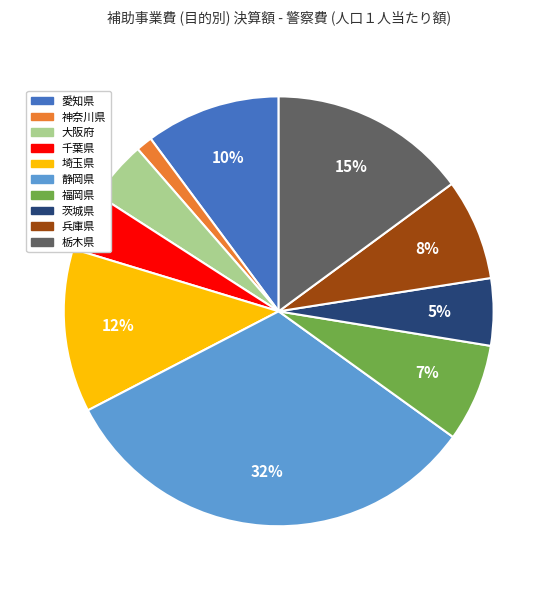

Is the sum of 茨城県 and 千葉県 greater than half?

No